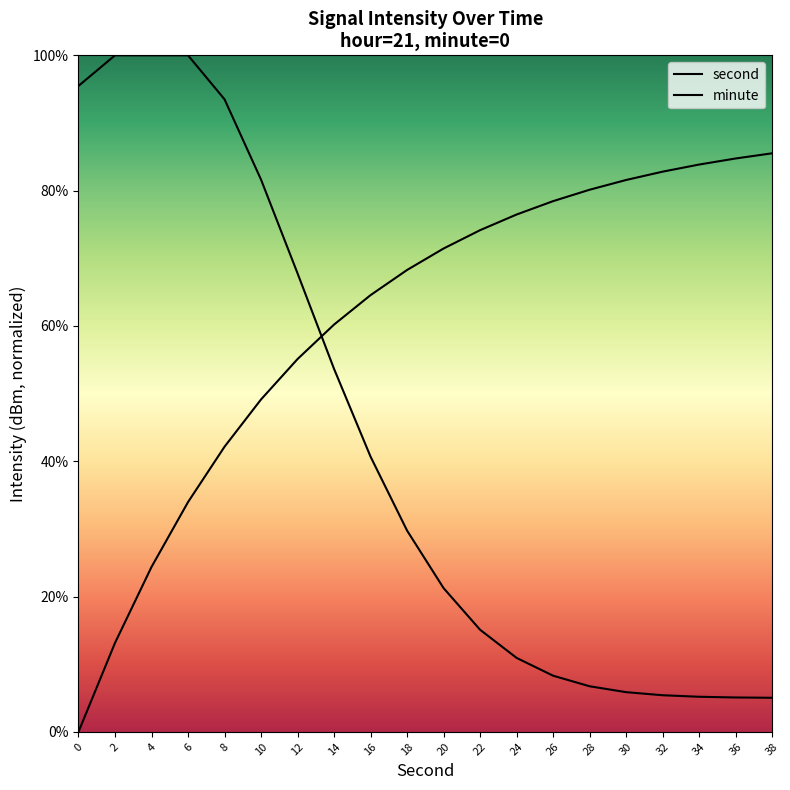

How many lines are shown in the chart?

2